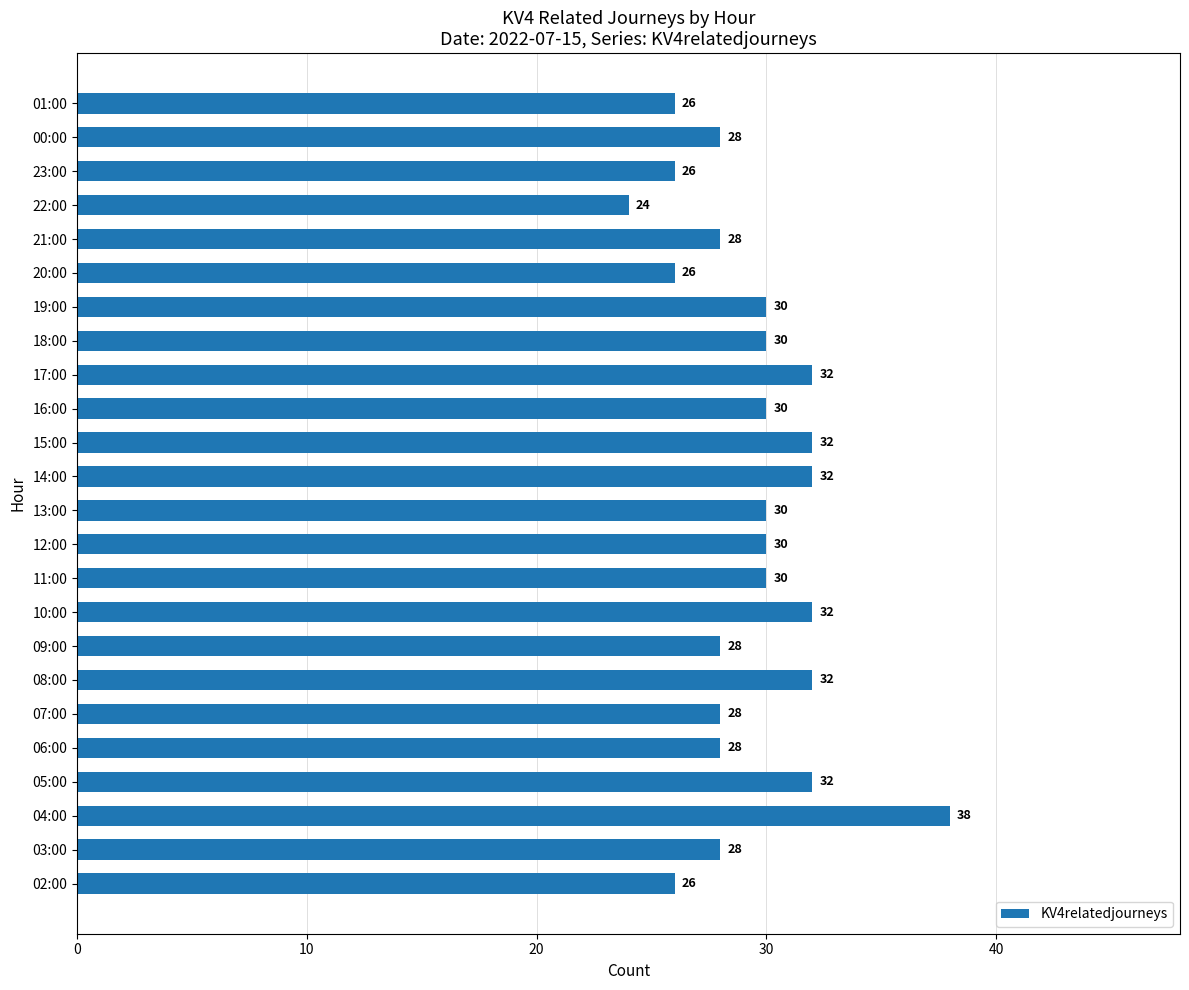

Which has a higher value, 12:00 or 08:00?

08:00